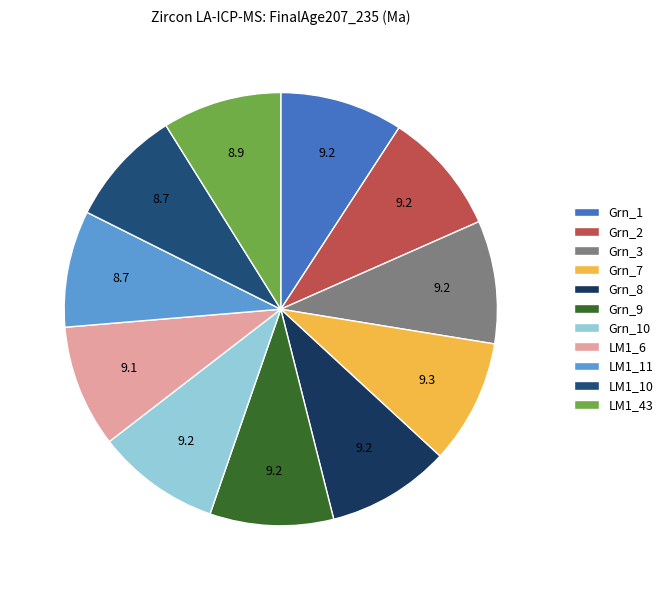

To the nearest percent, what is the average slice percentage?

9%